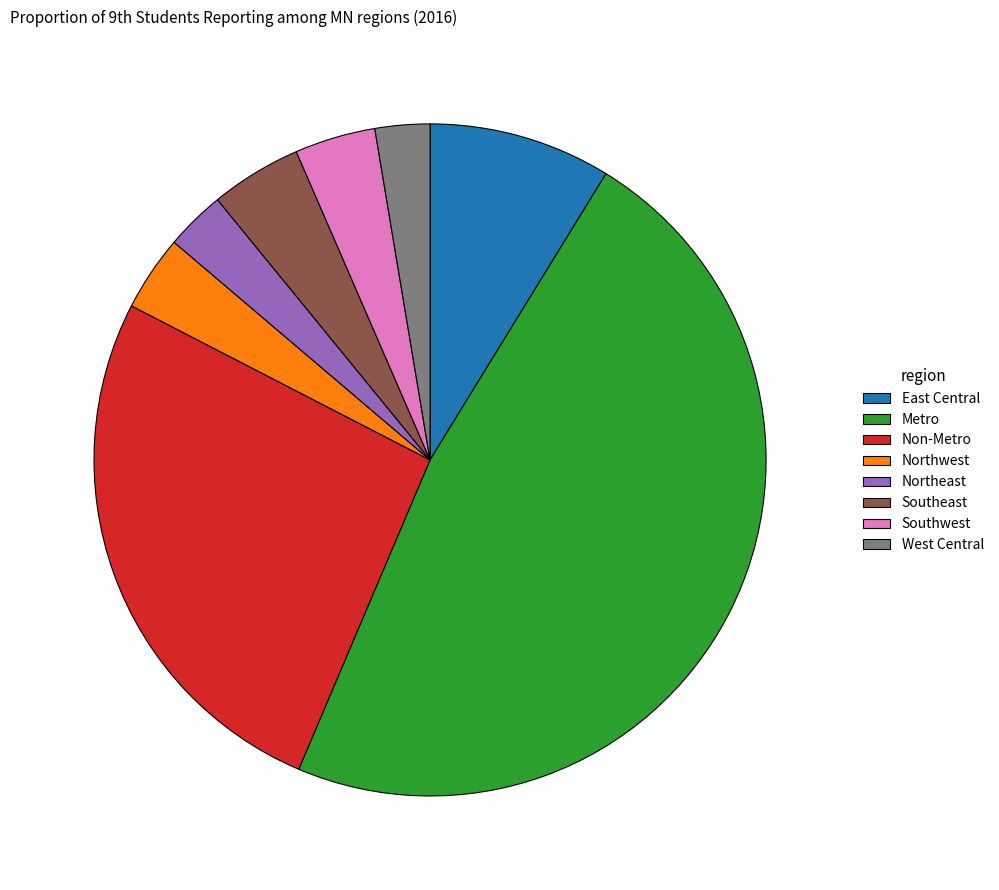

Is the sum of Non-Metro and Southwest greater than half?

No